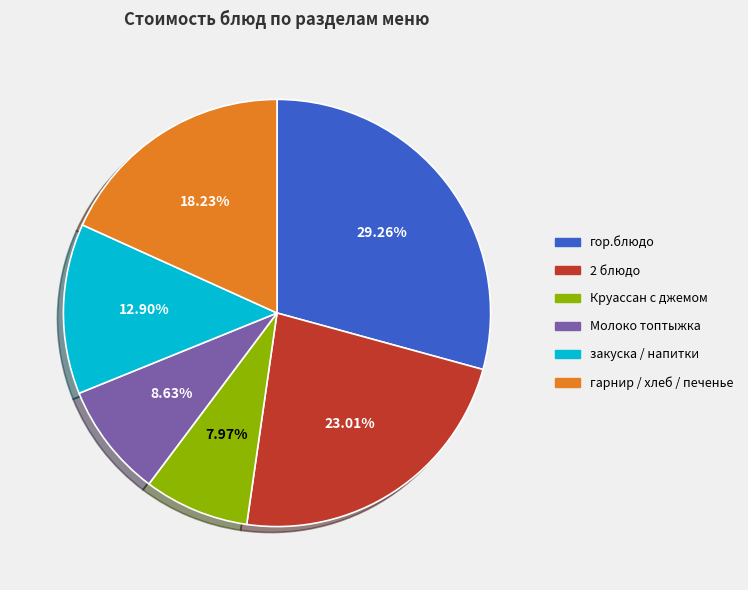

What portion of the pie excludes 2 блюдо?

77.0%